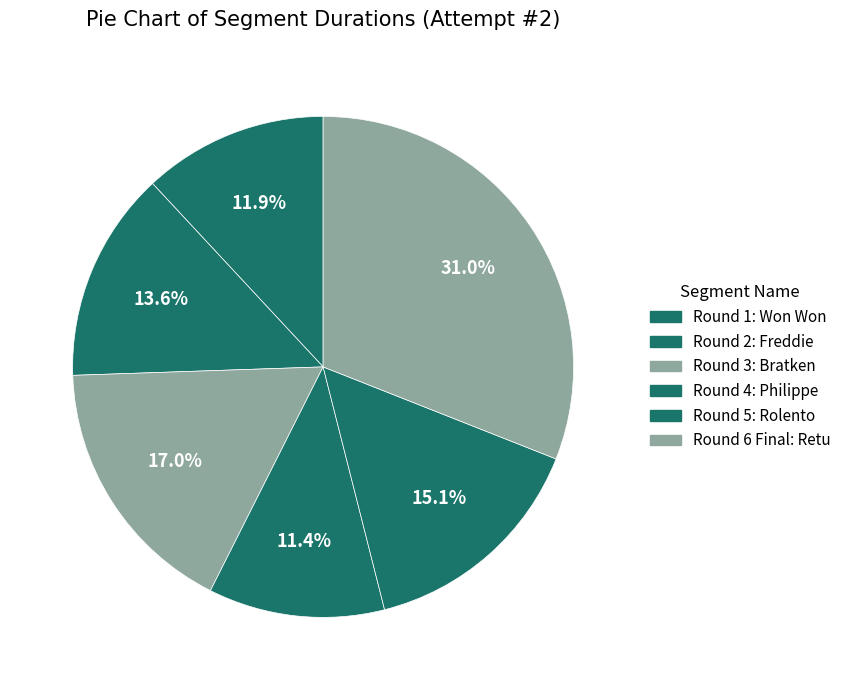

How many slices are in this pie chart?

6